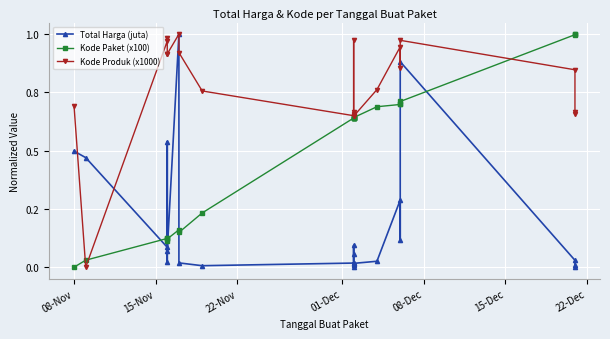

Which series has the largest total across all categories?

Kode Produk (x1000)